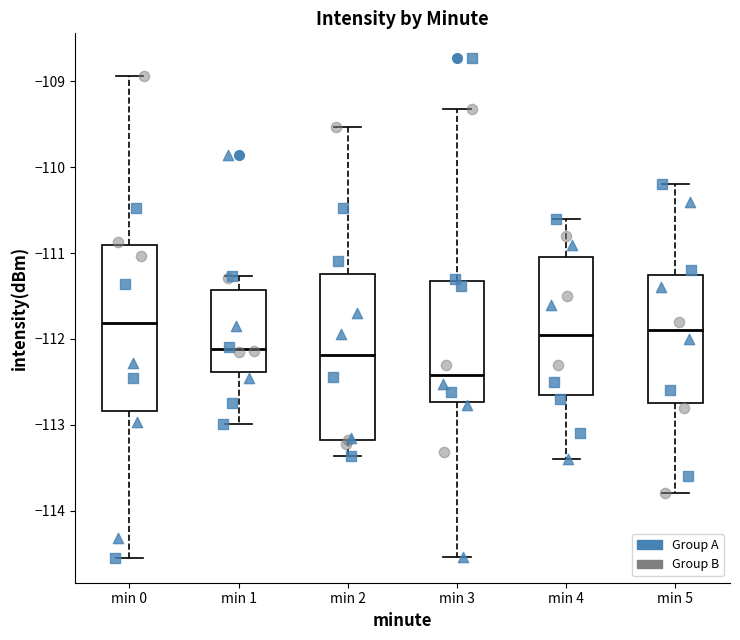

Where does the lower whisker of the box for min 2 end on the y-axis? The values are not printed on the chart, so give them approximately, as read against the axis.

-113.4